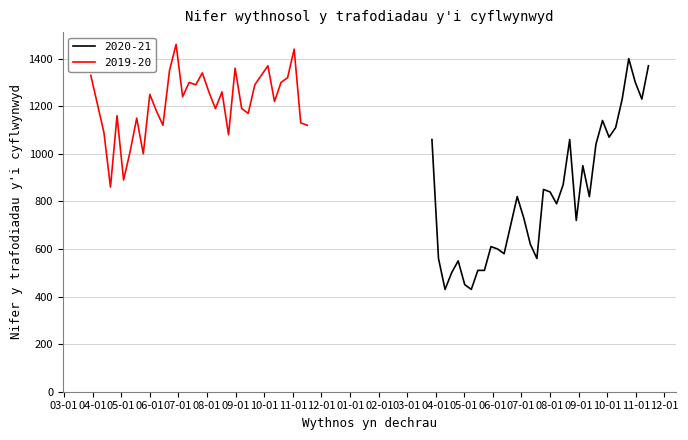

What is the highest value of the 2020-21 series?

1400